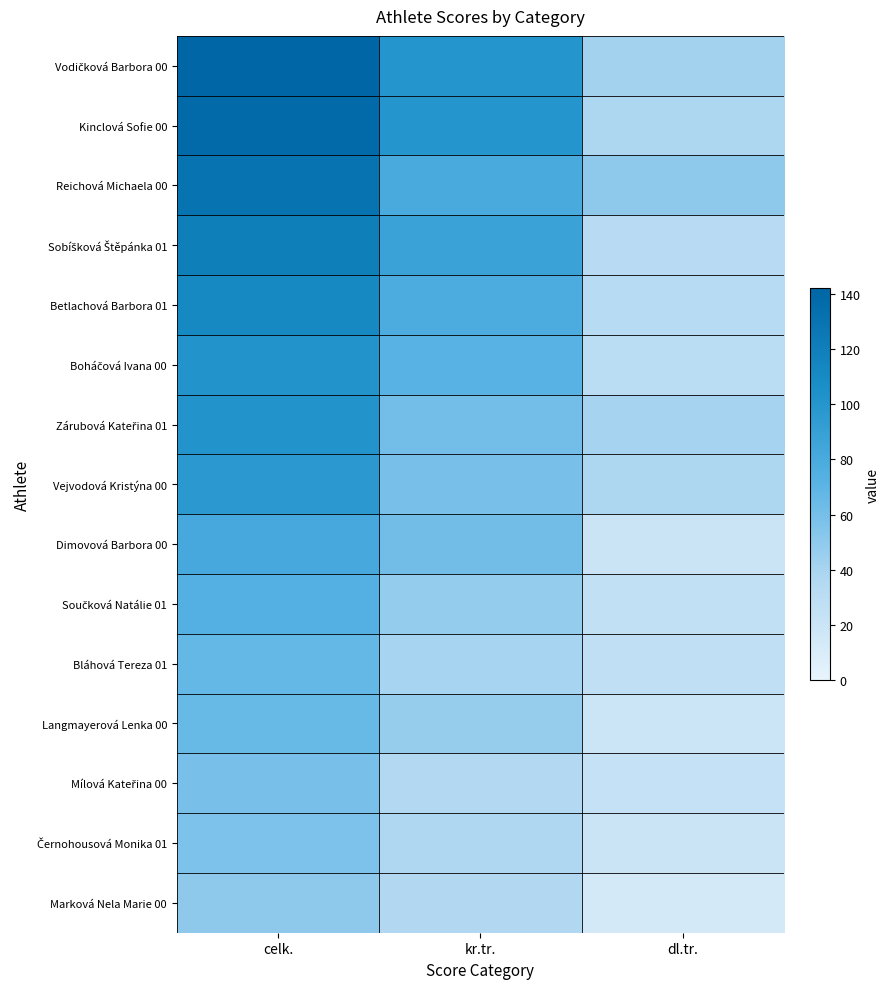

List the series in order of their peak value, highest first.

Vodičková Barbora 00, Kinclová Sofie 00, Reichová Michaela 00, Sobíšková Štěpánka 01, Betlachová Barbora 01, Boháčová Ivana 00, Zárubová Kateřina 01, Vejvodová Kristýna 00, Dimovová Barbora 00, Součková Natálie 01, Bláhová Tereza 01, Langmayerová Lenka 00, Mílová Kateřina 00, Černohousová Monika 01, Marková Nela Marie 00